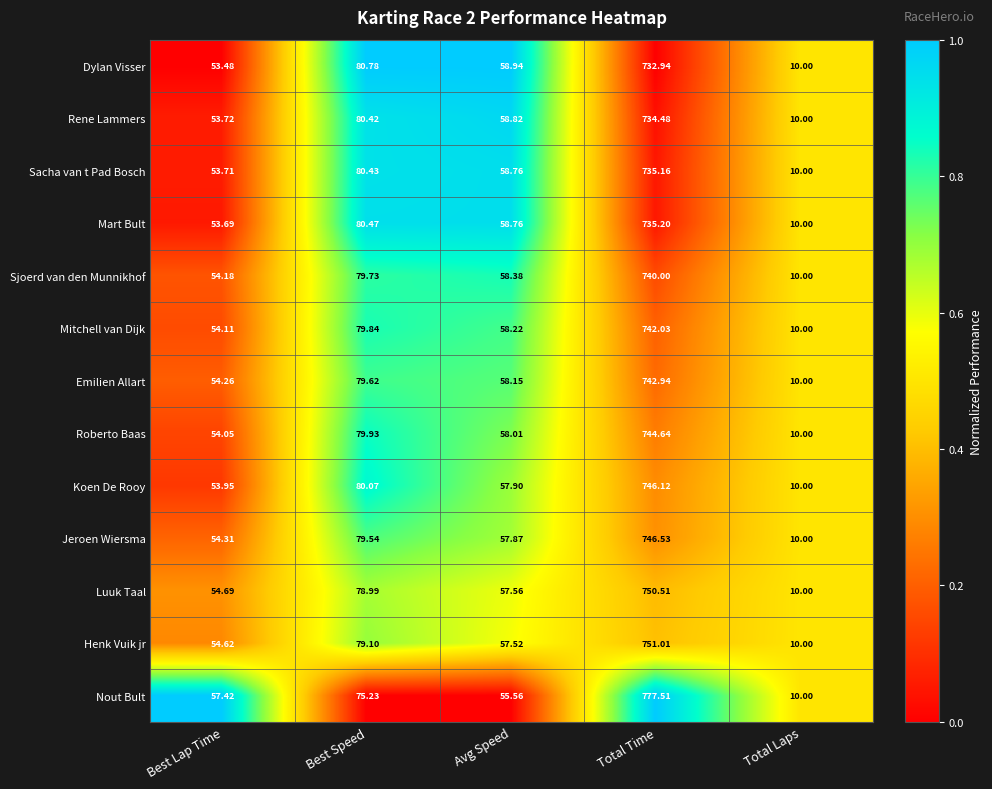

Which label corresponds to the largest value in the chart?

Total Time